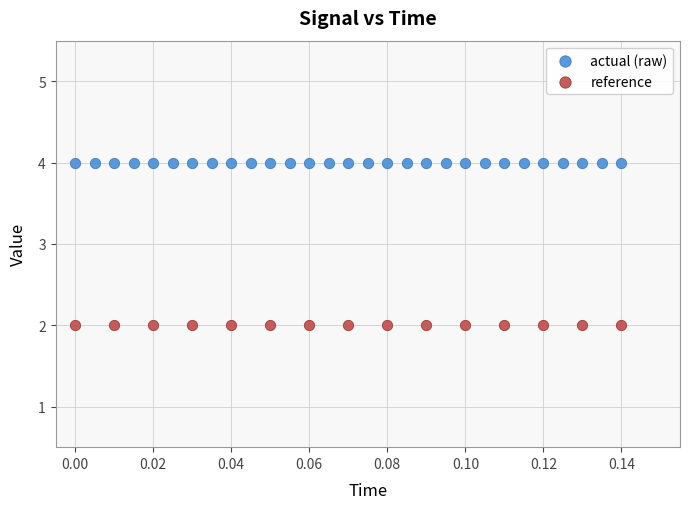

Which series reaches the minimum Y coordinate?

reference